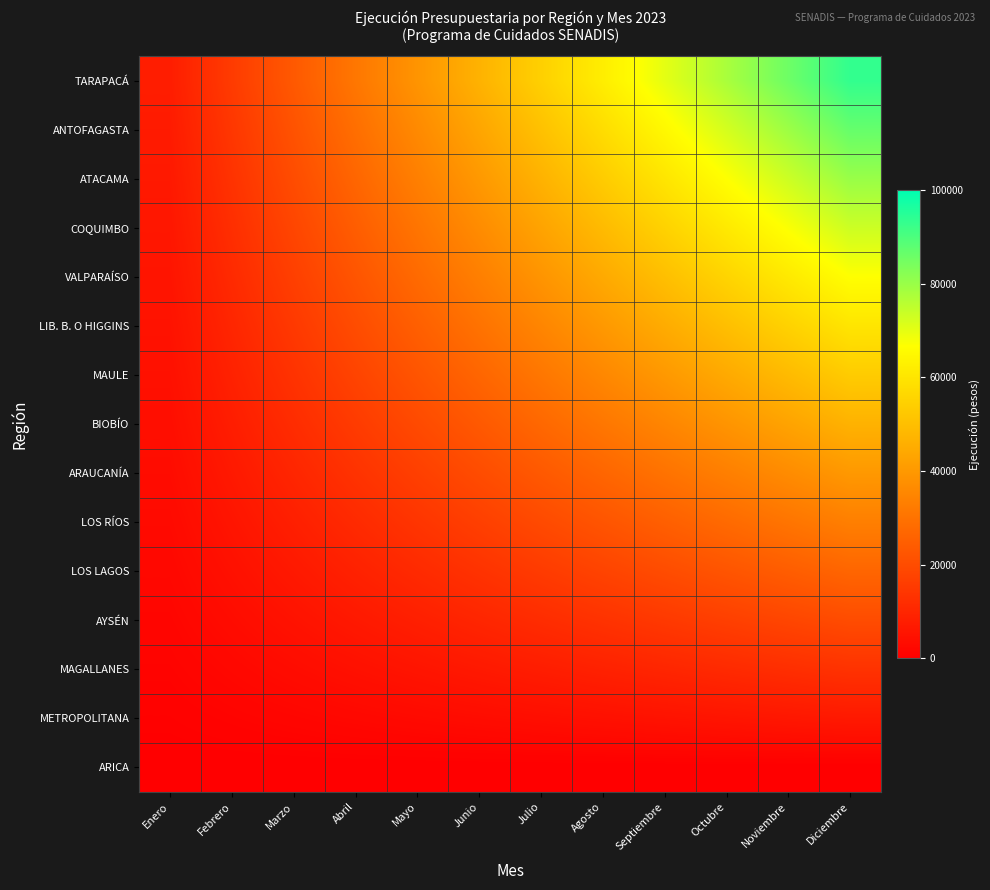

Reading left to right, what are all the values shown in this chart?

TARAPACÁ: Enero=7777.8	Febrero=15555.6	Marzo=23333.3	Abril=31111.1	Mayo=38888.9	Junio=46666.7	Julio=54444.4	Agosto=62222.2	Septiembre=70000.0	Octubre=77777.8	Noviembre=85555.6	Diciembre=93333.3
ANTOFAGASTA: Enero=7222.2	Febrero=14444.4	Marzo=21666.7	Abril=28888.9	Mayo=36111.1	Junio=43333.3	Julio=50555.6	Agosto=57777.8	Septiembre=65000.0	Octubre=72222.2	Noviembre=79444.4	Diciembre=86666.7
ATACAMA: Enero=6666.7	Febrero=13333.3	Marzo=20000.0	Abril=26666.7	Mayo=33333.3	Junio=40000.0	Julio=46666.7	Agosto=53333.3	Septiembre=60000.0	Octubre=66666.7	Noviembre=73333.3	Diciembre=80000.0
COQUIMBO: Enero=6111.1	Febrero=12222.2	Marzo=18333.3	Abril=24444.4	Mayo=30555.6	Junio=36666.7	Julio=42777.8	Agosto=48888.9	Septiembre=55000.0	Octubre=61111.1	Noviembre=67222.2	Diciembre=73333.3
VALPARAÍSO: Enero=5555.6	Febrero=11111.1	Marzo=16666.7	Abril=22222.2	Mayo=27777.8	Junio=33333.3	Julio=38888.9	Agosto=44444.4	Septiembre=50000.0	Octubre=55555.6	Noviembre=61111.1	Diciembre=66666.7
LIB. B. O HIGGINS: Enero=5000.0	Febrero=10000.0	Marzo=15000.0	Abril=20000.0	Mayo=25000.0	Junio=30000.0	Julio=35000.0	Agosto=40000.0	Septiembre=45000.0	Octubre=50000.0	Noviembre=55000.0	Diciembre=60000.0
MAULE: Enero=4444.4	Febrero=8888.9	Marzo=13333.3	Abril=17777.8	Mayo=22222.2	Junio=26666.7	Julio=31111.1	Agosto=35555.6	Septiembre=40000.0	Octubre=44444.4	Noviembre=48888.9	Diciembre=53333.3
BIOBÍO: Enero=3888.9	Febrero=7777.8	Marzo=11666.7	Abril=15555.6	Mayo=19444.4	Junio=23333.3	Julio=27222.2	Agosto=31111.1	Septiembre=35000.0	Octubre=38888.9	Noviembre=42777.8	Diciembre=46666.7
ARAUCANÍA: Enero=3333.3	Febrero=6666.7	Marzo=10000.0	Abril=13333.3	Mayo=16666.7	Junio=20000.0	Julio=23333.3	Agosto=26666.7	Septiembre=30000.0	Octubre=33333.3	Noviembre=36666.7	Diciembre=40000.0
LOS RÍOS: Enero=2777.8	Febrero=5555.6	Marzo=8333.3	Abril=11111.1	Mayo=13888.9	Junio=16666.7	Julio=19444.4	Agosto=22222.2	Septiembre=25000.0	Octubre=27777.8	Noviembre=30555.6	Diciembre=33333.3
LOS LAGOS: Enero=2222.2	Febrero=4444.4	Marzo=6666.7	Abril=8888.9	Mayo=11111.1	Junio=13333.3	Julio=15555.6	Agosto=17777.8	Septiembre=20000.0	Octubre=22222.2	Noviembre=24444.4	Diciembre=26666.7
AYSÉN: Enero=1666.7	Febrero=3333.3	Marzo=5000.0	Abril=6666.7	Mayo=8333.3	Junio=10000.0	Julio=11666.7	Agosto=13333.3	Septiembre=15000.0	Octubre=16666.7	Noviembre=18333.3	Diciembre=20000.0
MAGALLANES: Enero=1111.1	Febrero=2222.2	Marzo=3333.3	Abril=4444.4	Mayo=5555.6	Junio=6666.7	Julio=7777.8	Agosto=8888.9	Septiembre=10000.0	Octubre=11111.1	Noviembre=12222.2	Diciembre=13333.3
METROPOLITANA: Enero=555.6	Febrero=1111.1	Marzo=1666.7	Abril=2222.2	Mayo=2777.8	Junio=3333.3	Julio=3888.9	Agosto=4444.4	Septiembre=5000.0	Octubre=5555.6	Noviembre=6111.1	Diciembre=6666.7
ARICA: Enero=0.0	Febrero=0.0	Marzo=0.0	Abril=0.0	Mayo=0.0	Junio=0.0	Julio=0.0	Agosto=0.0	Septiembre=0.0	Octubre=0.0	Noviembre=0.0	Diciembre=0.0